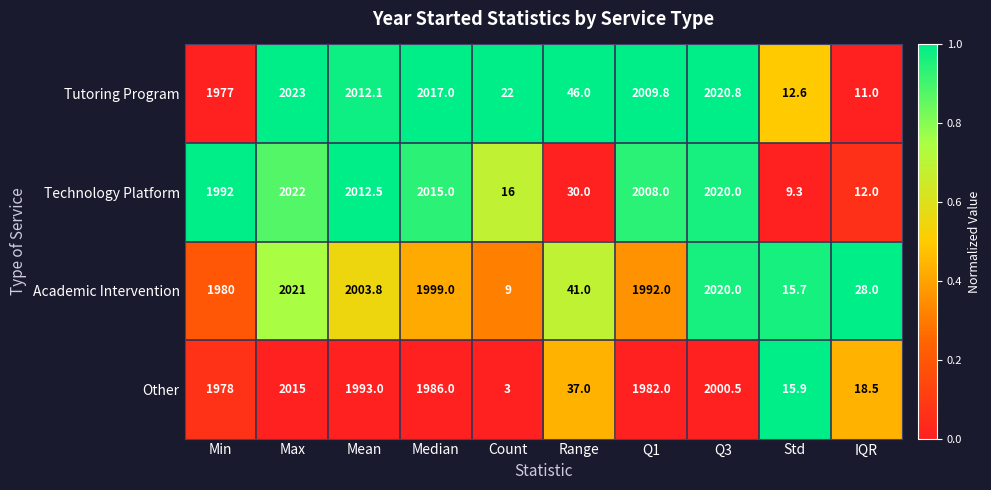

How many data points in Academic Intervention are less than 1992?

5